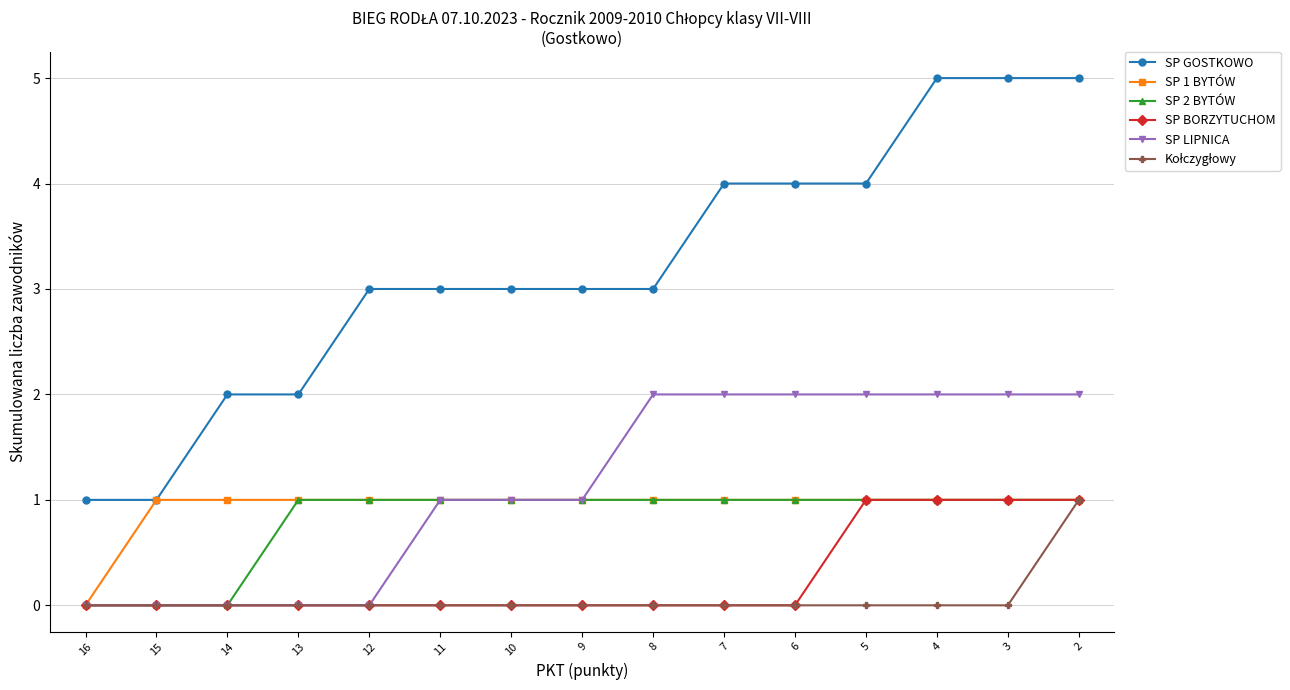

The value of SP 1 BYTÓW at 2 is 1. True or false?

True